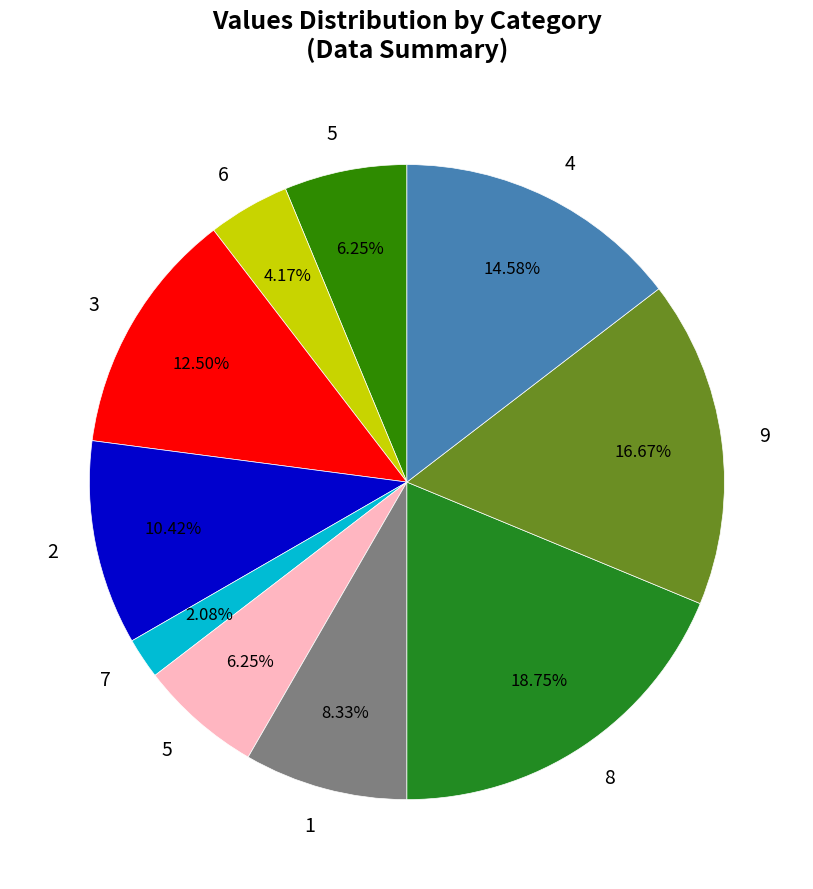

Count the number of slices in the pie.

10